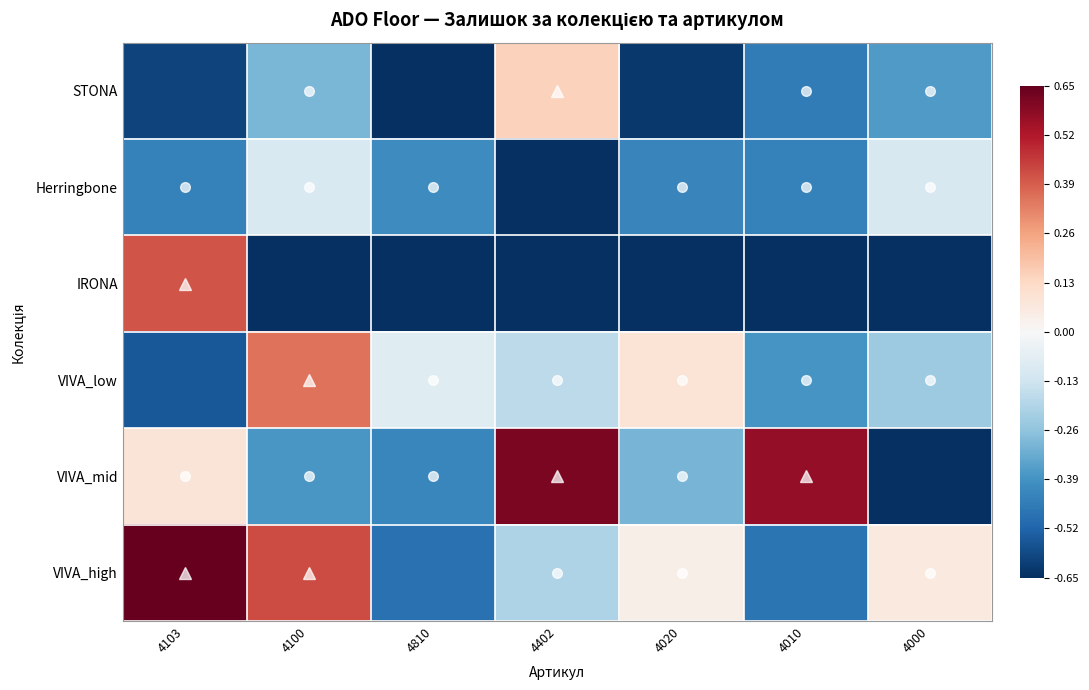

Which series has the largest total across all categories?

VIVA_high